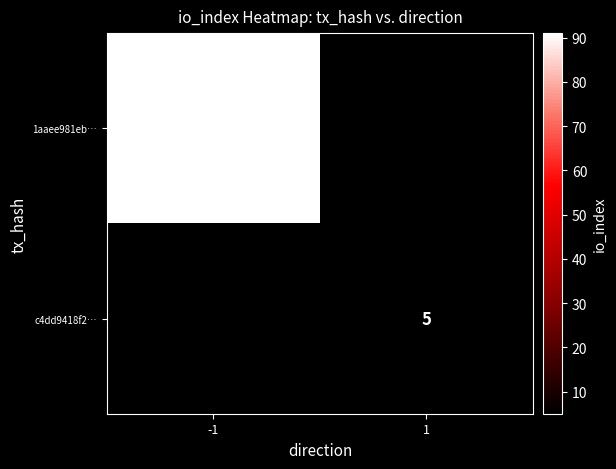

Is it true that c4dd9418f2… equals 2 at 1?

False